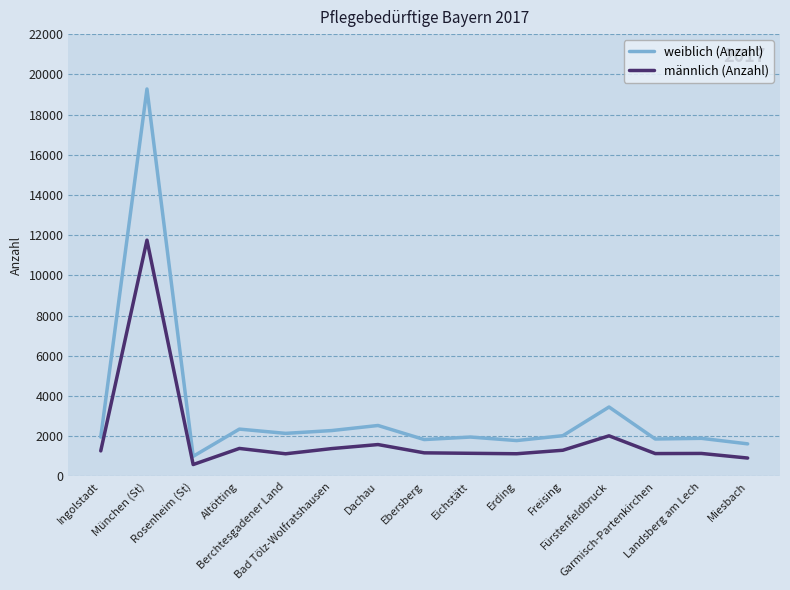

In männlich (Anzahl), how many points are lower than both neighbors (excluding endpoints)?

4